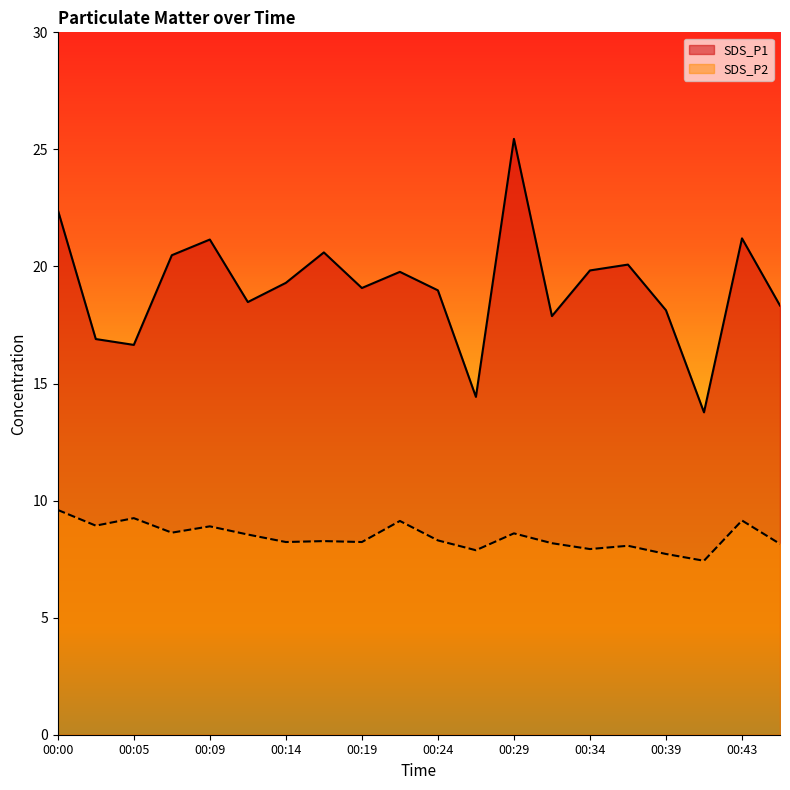

True or false: SDS_P1 has a value of 16.9 at 00:02.

True